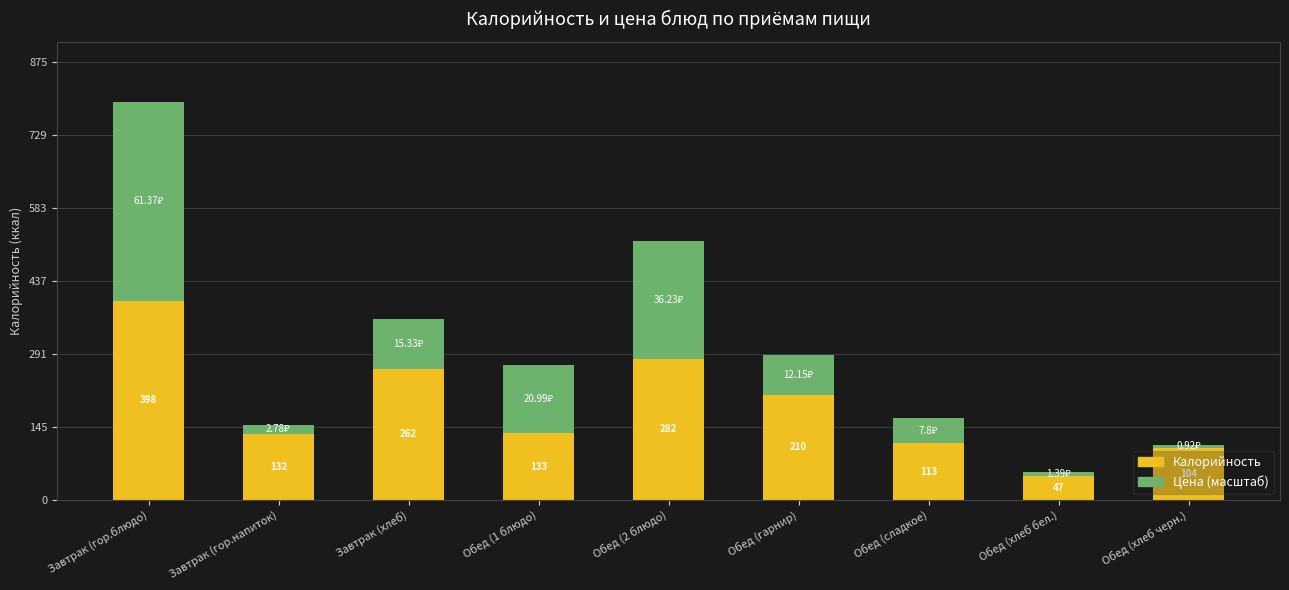

What is the total value across all series at Завтрак (хлеб)?

361.4